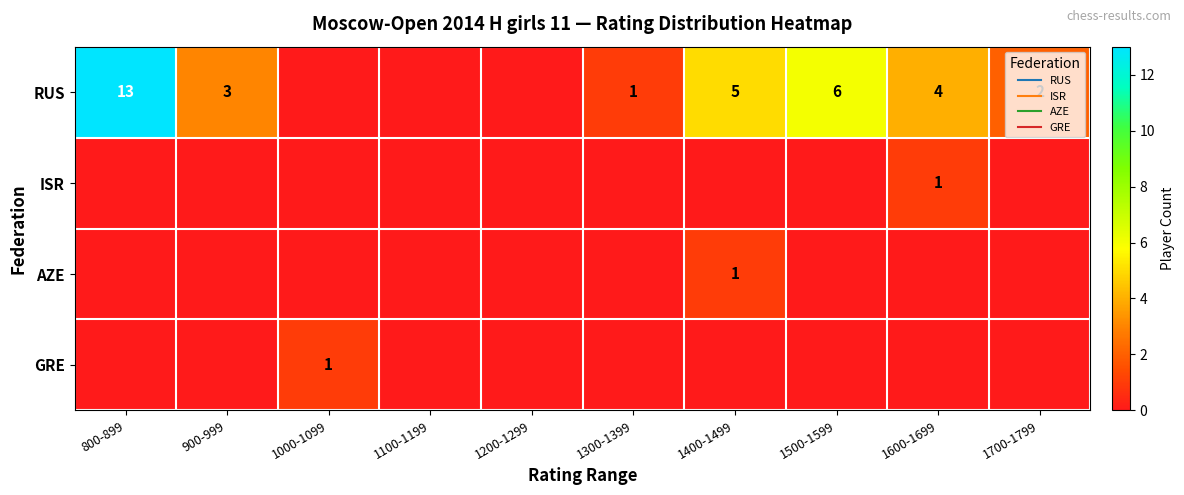

The RUS series shows 3 at 900-999. True or false?

True